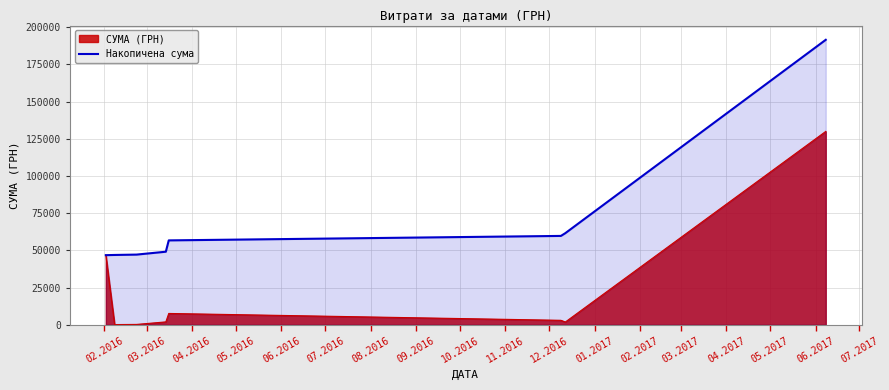

What is the highest value of the СУМА (ГРН) series?

130000.0